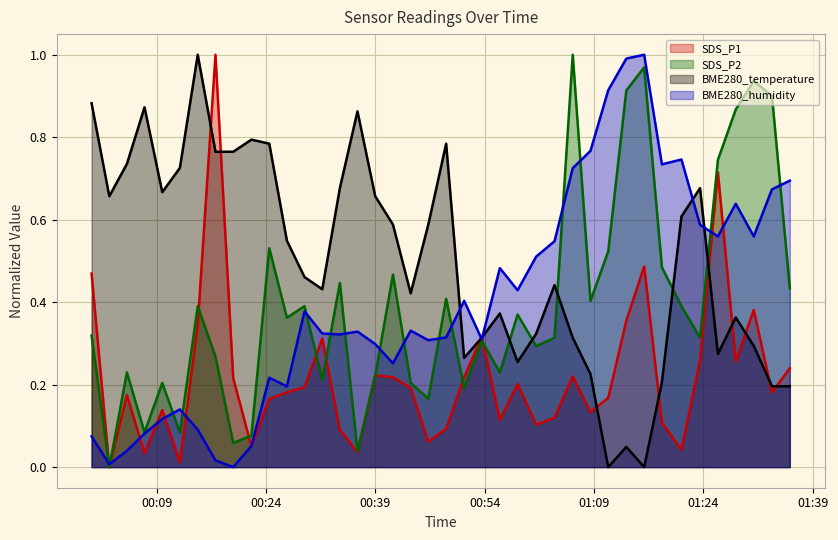

The value of SDS_P1 at 2023/07/03 00:17:04 is 1.6. True or false?

False